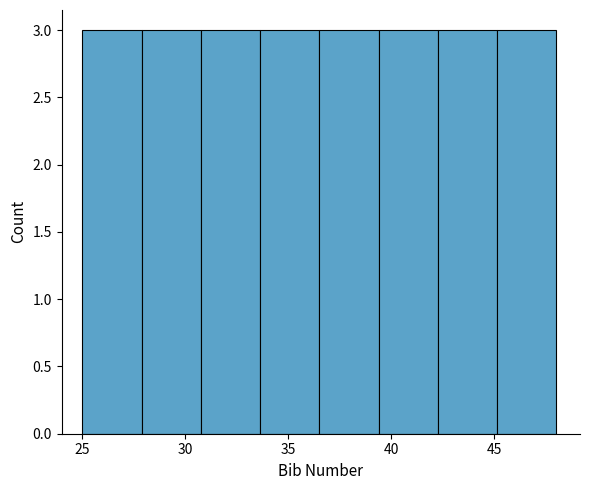

Reading left to right, list every bar in this chart as the range it spans on the x-axis followed by its height. Neither the bar edges nor the heights are printed on the chart, so give them approximately, as read against the axes.

25.0 to 28.0: 3
28.0 to 31.0: 3
31.0 to 33.5: 3
33.5 to 36.5: 3
36.5 to 39.5: 3
39.5 to 42.5: 3
42.5 to 45.0: 3
45.0 to 48.0: 3